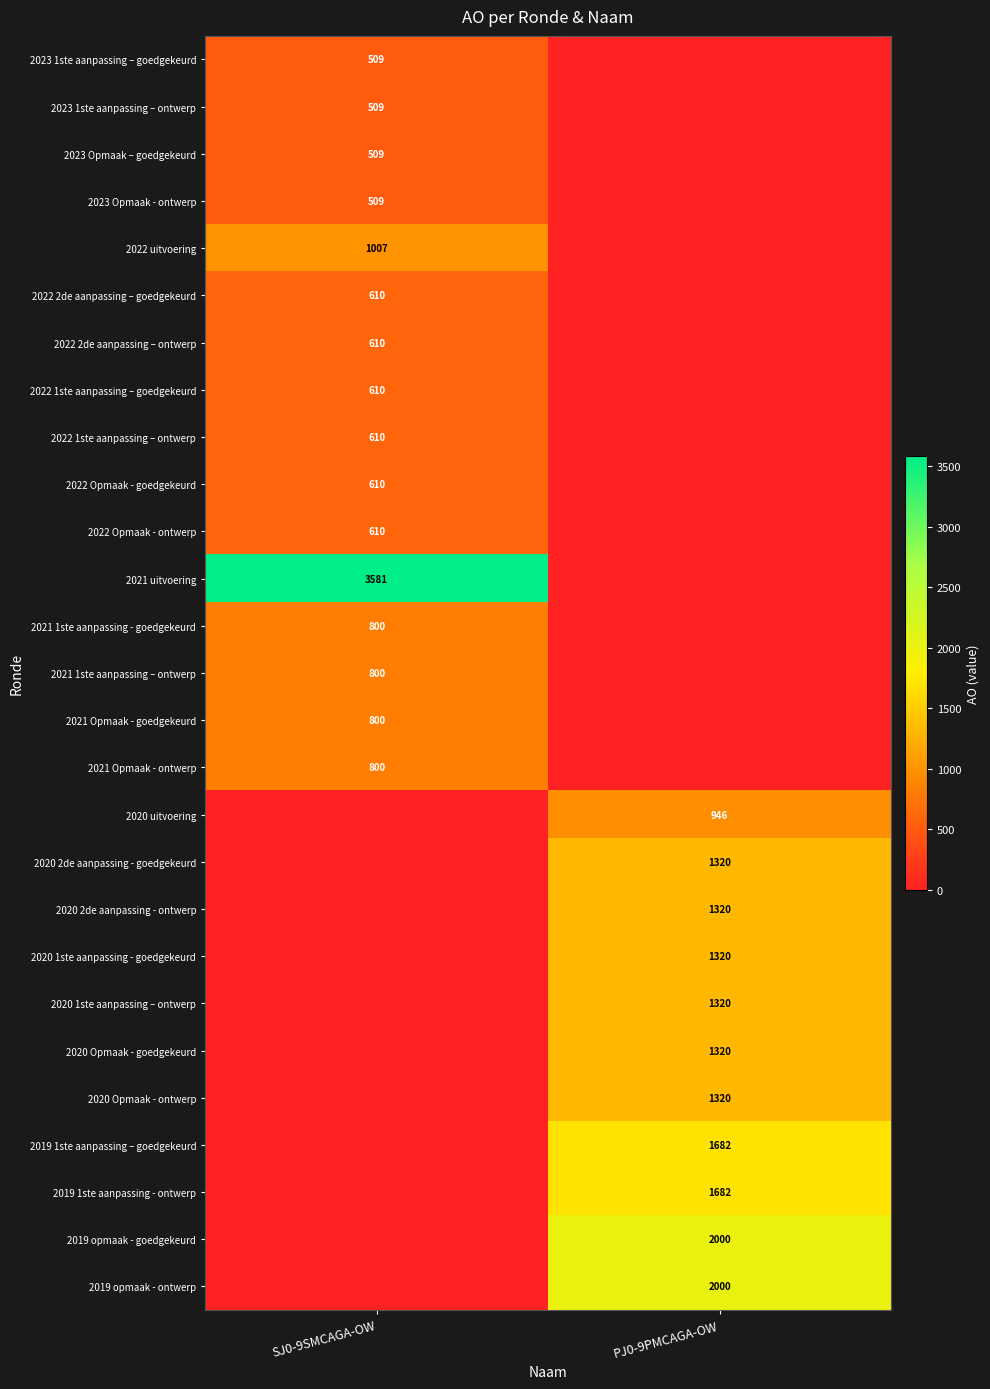

The value of 2023 1ste aanpassing – goedgekeurd at SJ0-9SMCAGA-OW is 211. True or false?

False